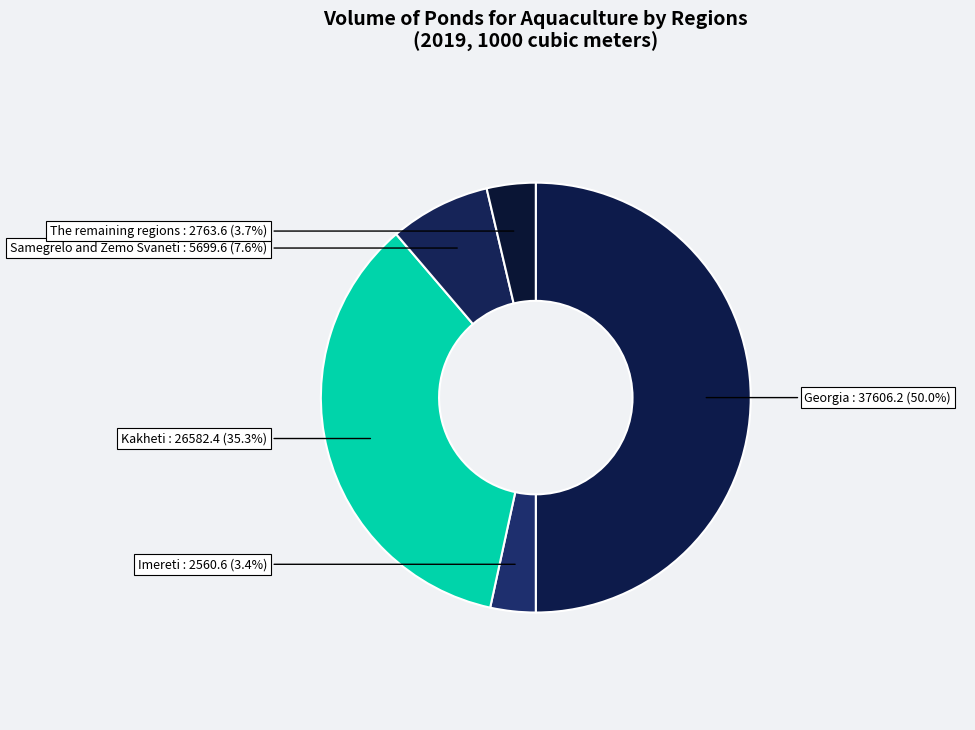

Between Georgia and The remaining regions, which is larger?

Georgia